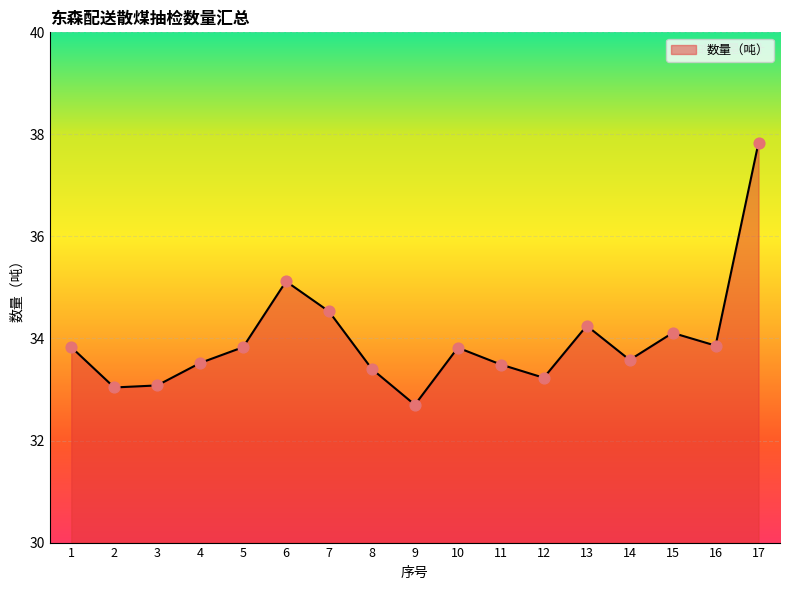

Approximately how many times larger is the value at 3 compared to 7?

1.0